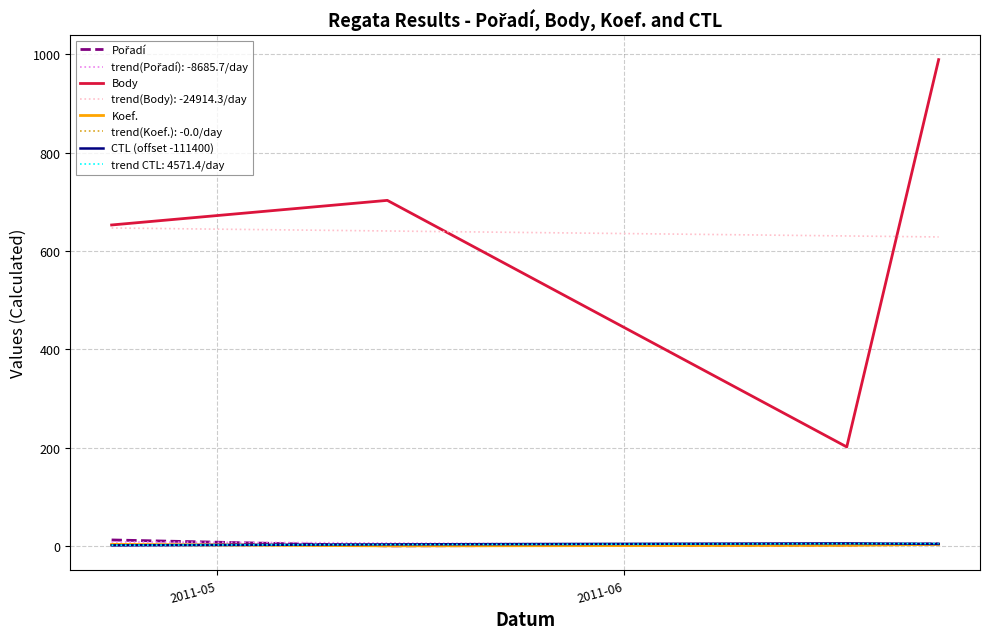

True or false: Body and trend(Koef.): -0.0/day intersect in this chart.

False